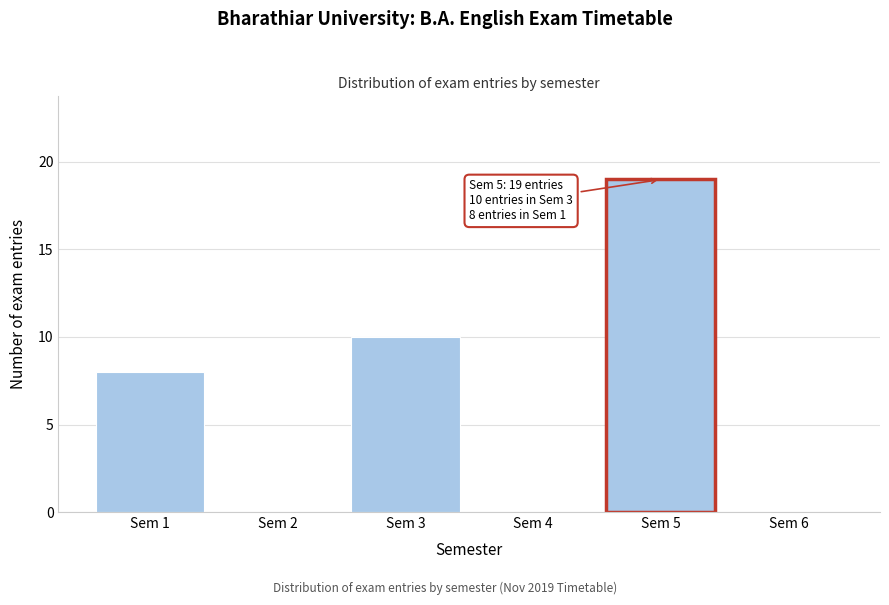

Reading left to right, transcribe all the data shown in this chart.

Sem 1=8	Sem 2=0	Sem 3=10	Sem 4=0	Sem 5=19	Sem 6=0